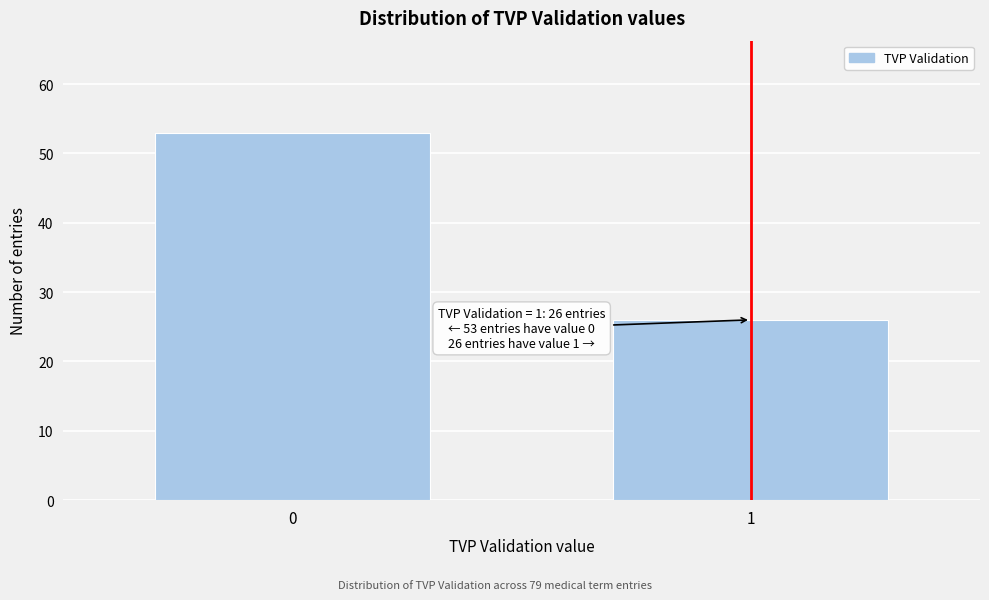

Reading right to left, transcribe all the data shown in this chart.

1=26	0=53